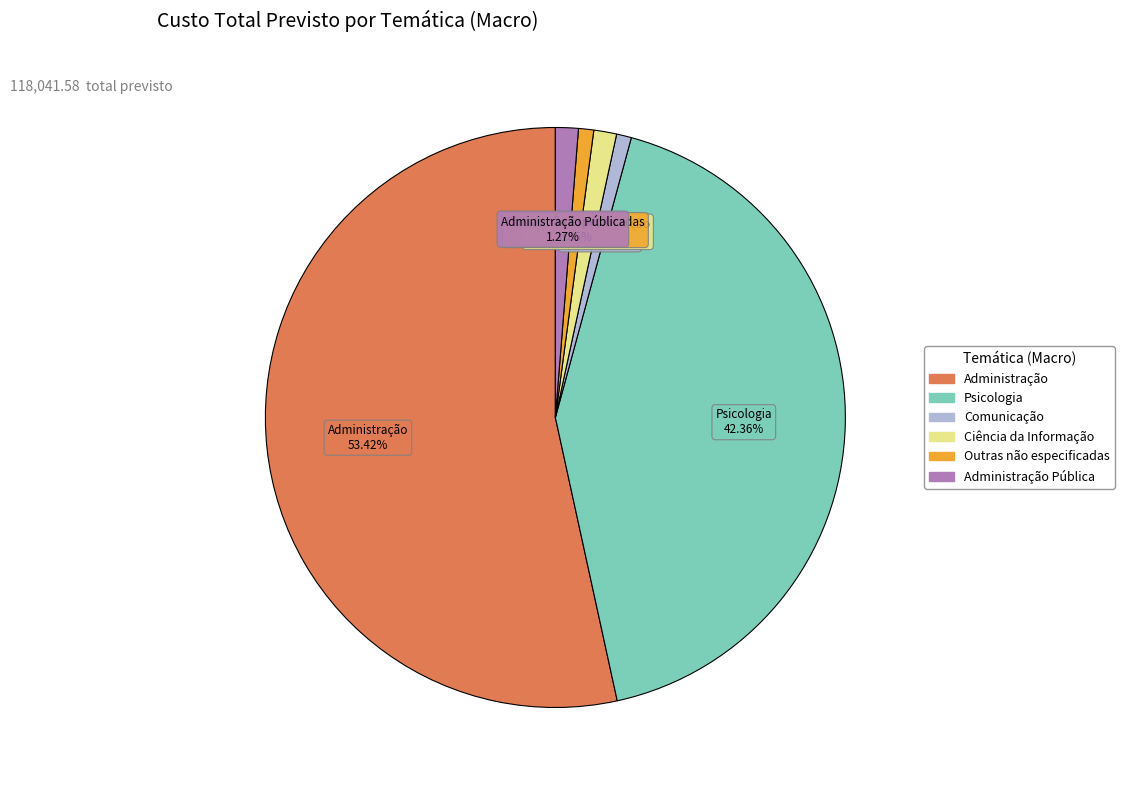

Is there any slice that represents more than half of the pie?

Yes